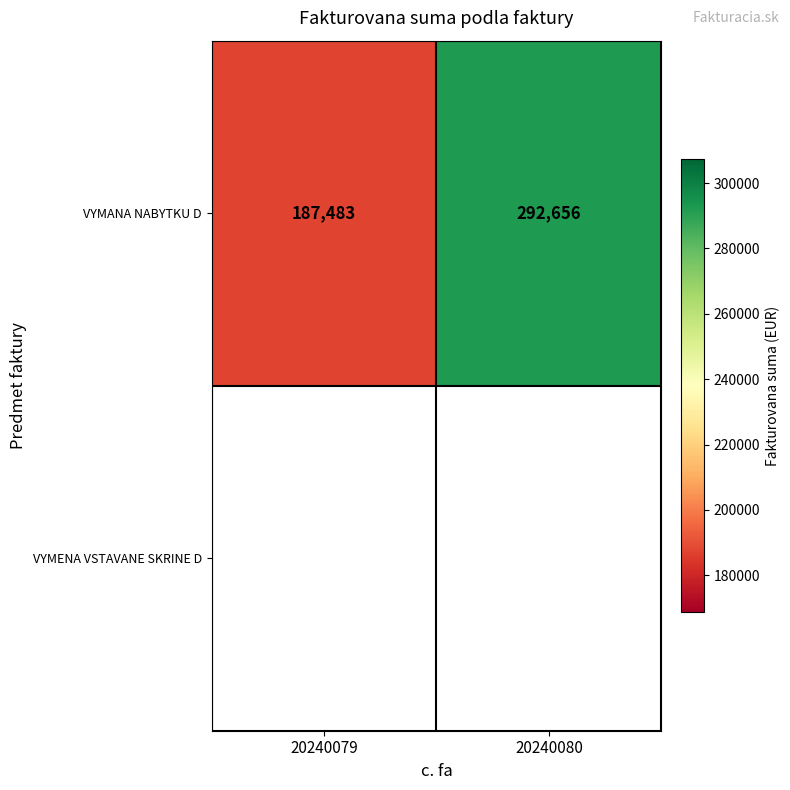

At which label is the value closest to 240069?

20240079